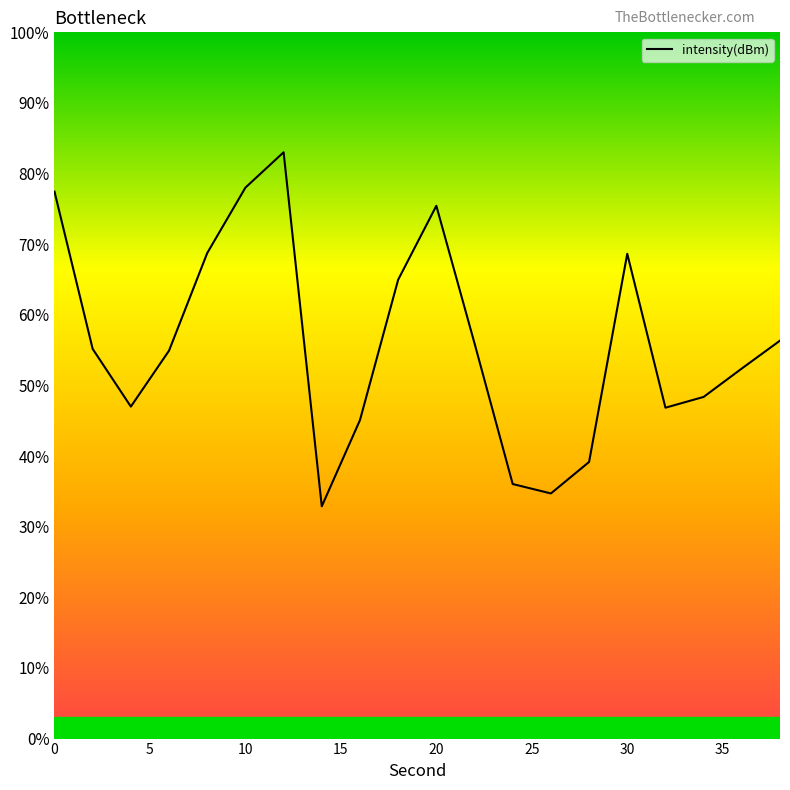

What is the smallest value displayed?

32.9